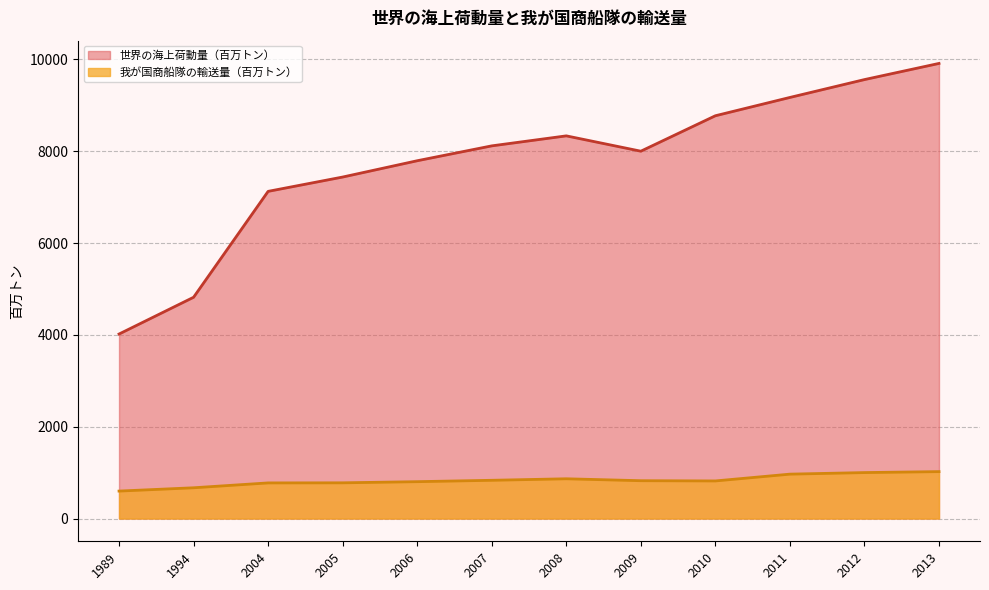

How many lines are shown in the chart?

2